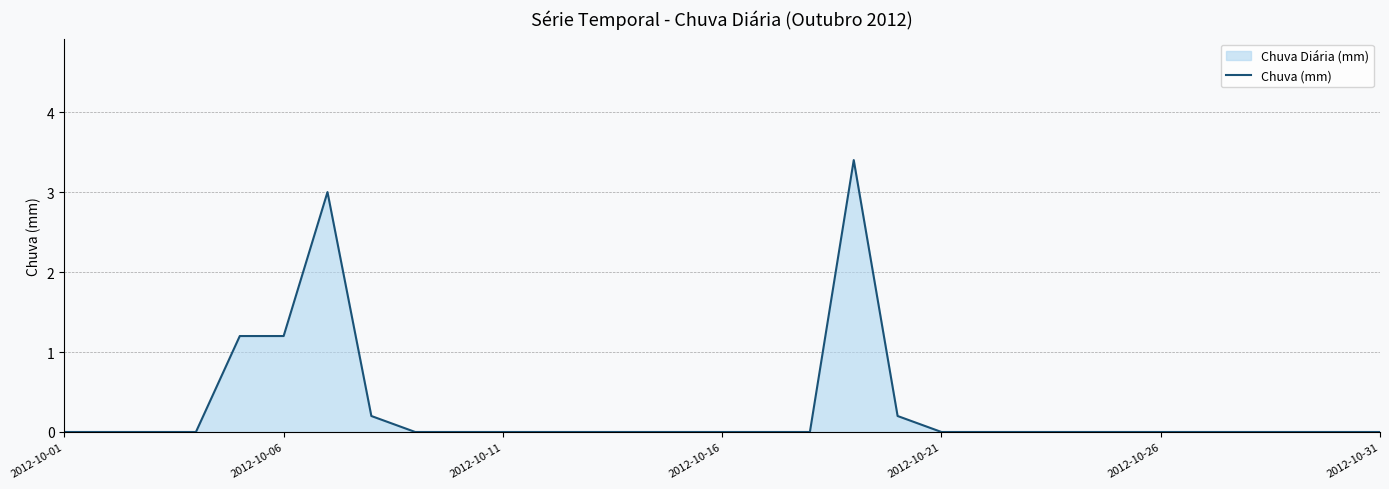

What is the greatest value displayed?

3.4